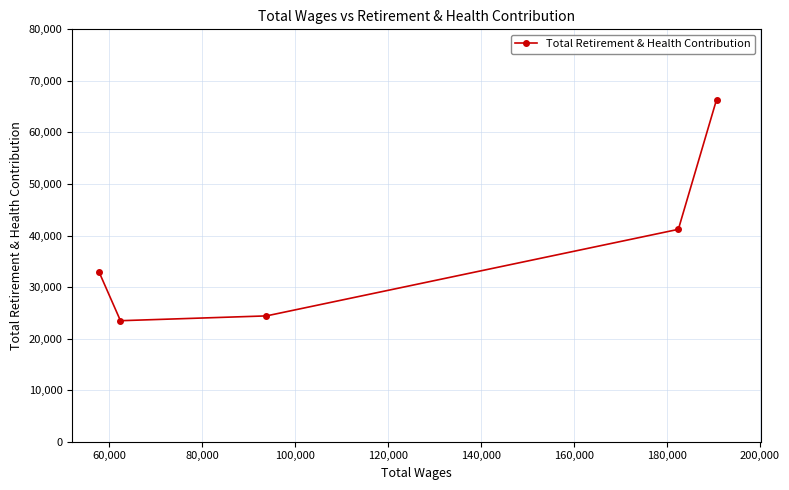

What is the value of the 4th point from the left?

41197